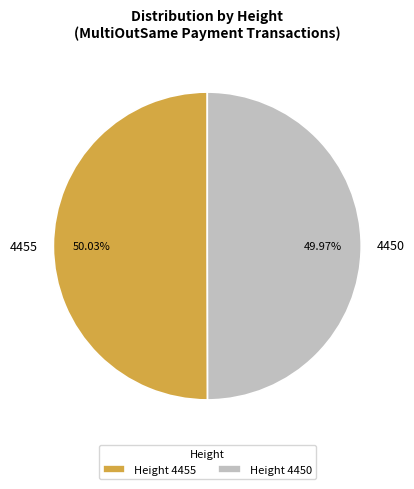

How many slices are in this pie chart?

2